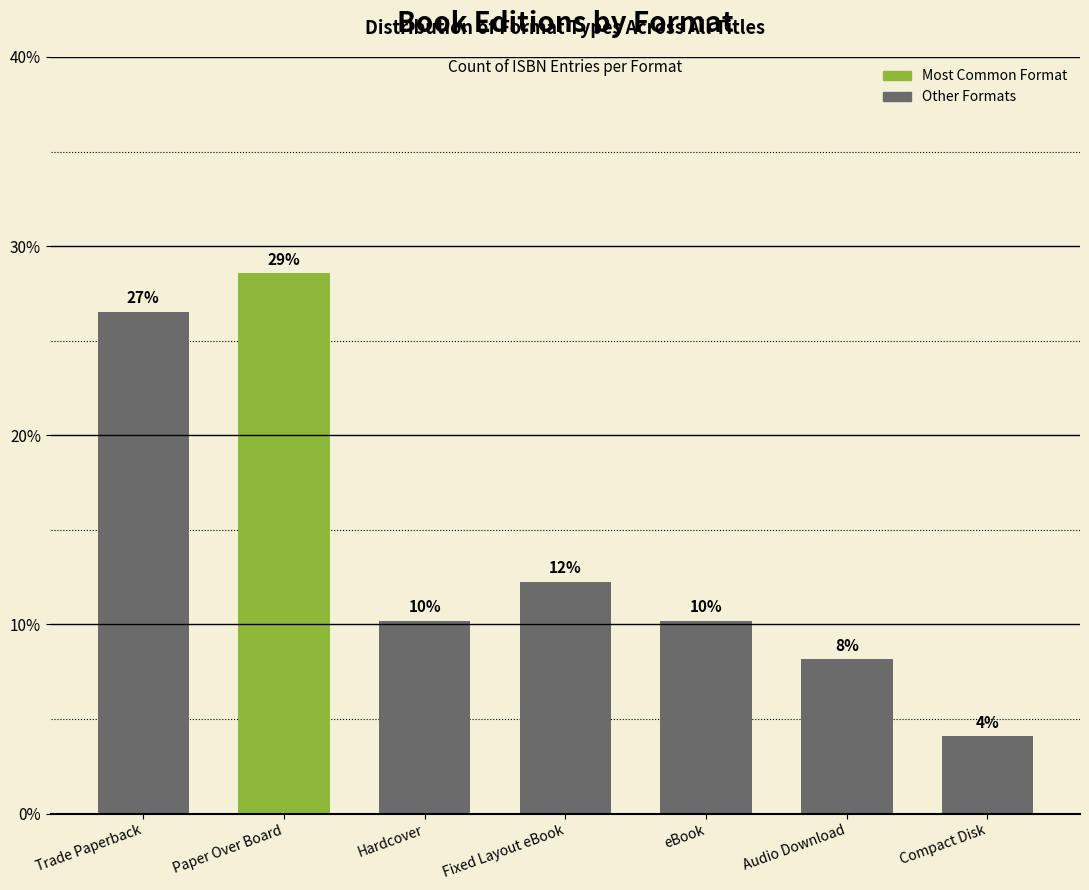

Rank the categories by value from lowest to highest.

Compact Disk, Audio Download, Hardcover, eBook, Fixed Layout eBook, Trade Paperback, Paper Over Board